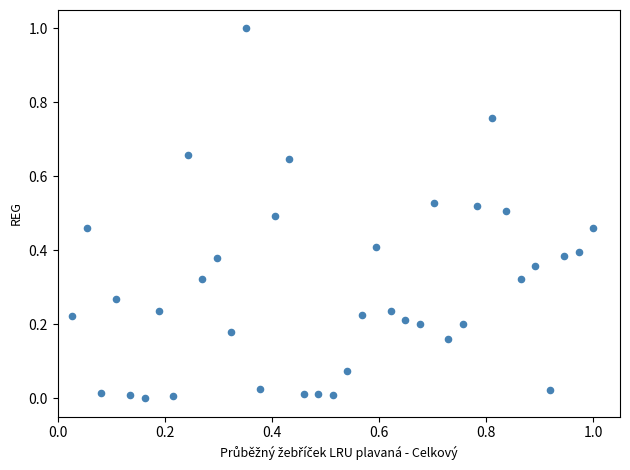

What is the range of X values (max minus min)?

1.0